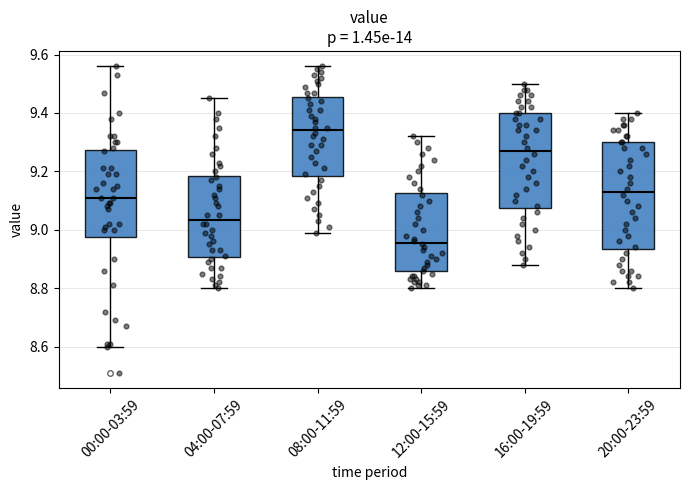

Reading left to right, transcribe this box plot: for each box, give where its median line is, the range the box spans, and where its two whiskers end, as read against the y-axis. The values are not printed on the chart, so give them approximately, as read against the axis.

00:00-03:59: median 9.12, box 8.98 to 9.28, whiskers 8.60 to 9.56
04:00-07:59: median 9.04, box 8.90 to 9.18, whiskers 8.80 to 9.46
08:00-11:59: median 9.34, box 9.18 to 9.46, whiskers 9.00 to 9.56
12:00-15:59: median 8.96, box 8.86 to 9.12, whiskers 8.80 to 9.32
16:00-19:59: median 9.28, box 9.08 to 9.40, whiskers 8.88 to 9.50
20:00-23:59: median 9.14, box 8.94 to 9.30, whiskers 8.80 to 9.40